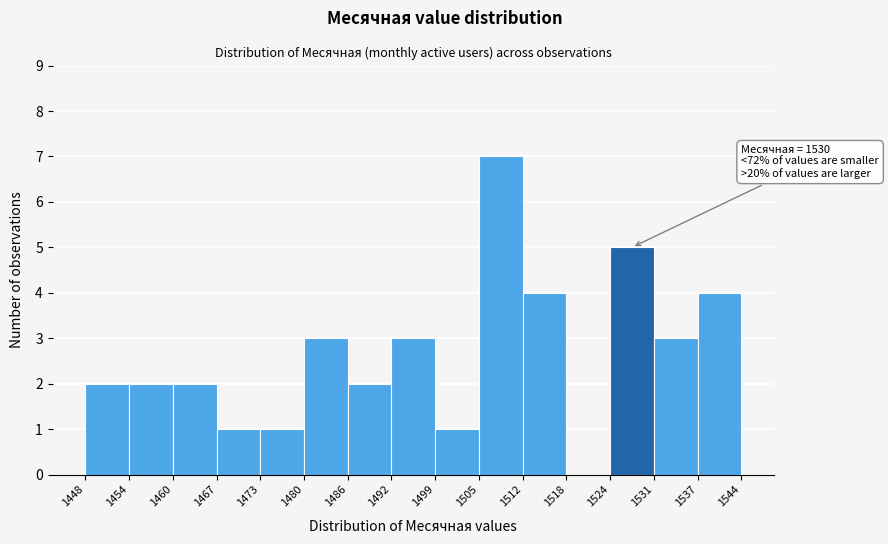

Which range on the x-axis has the tallest bar?

1505 to 1512